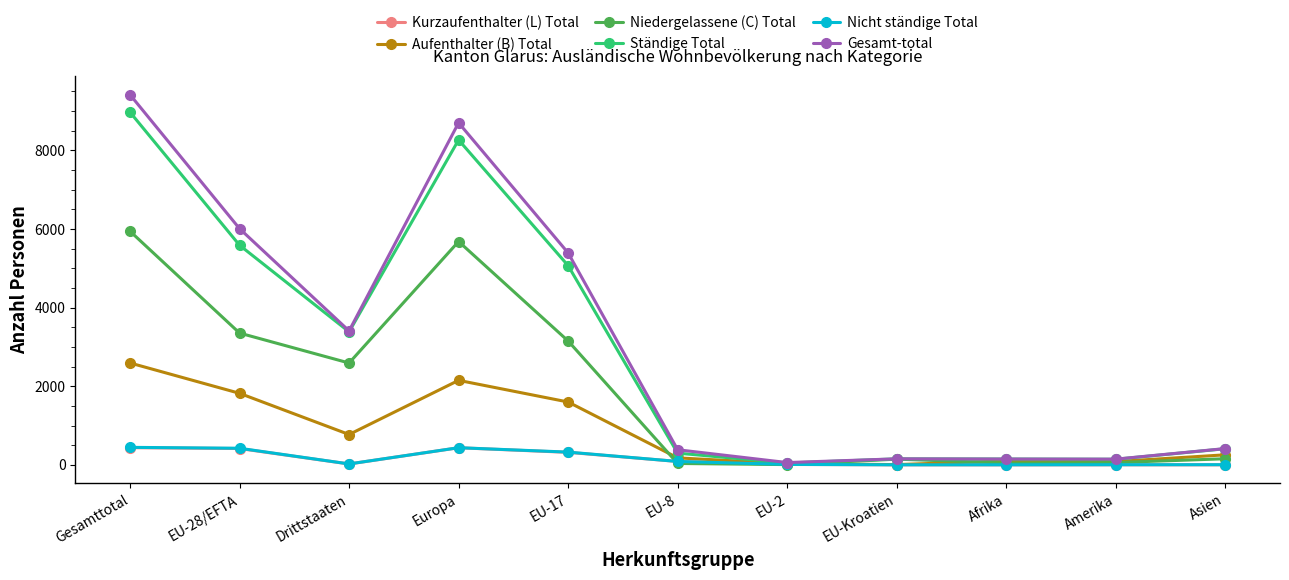

What is the average value of the Kurzaufenthalter (L) Total series?

157